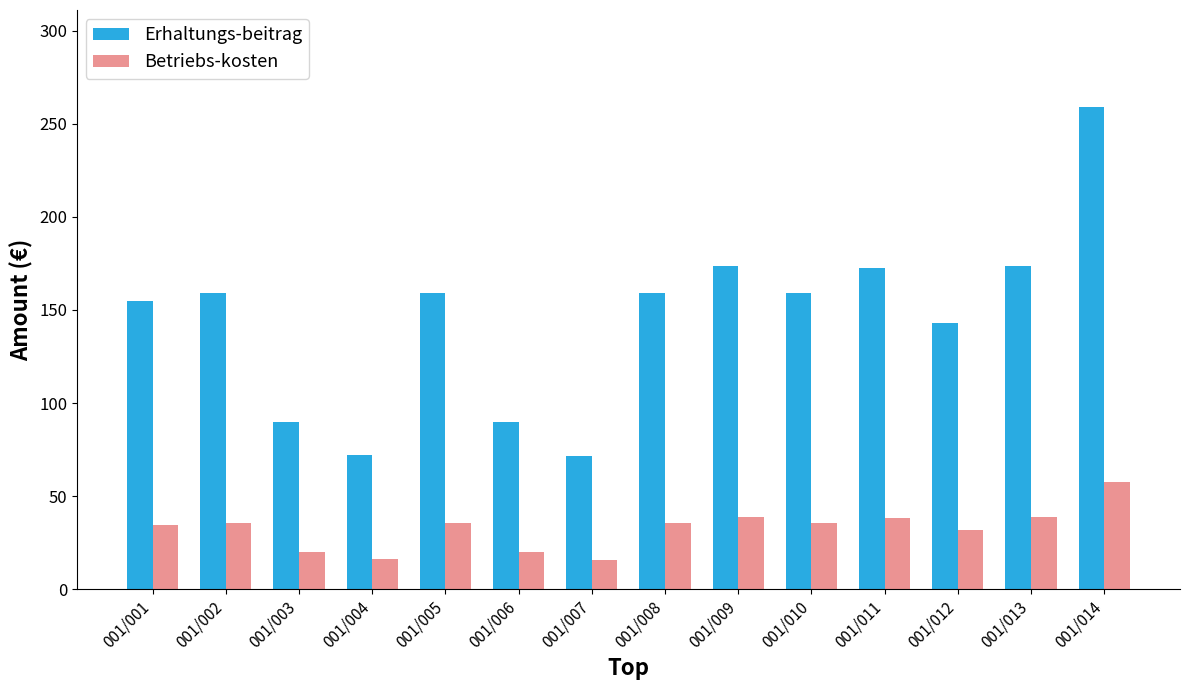

What is the difference between the maximum and second lowest values in the Erhaltungs-beitrag series?

187.2